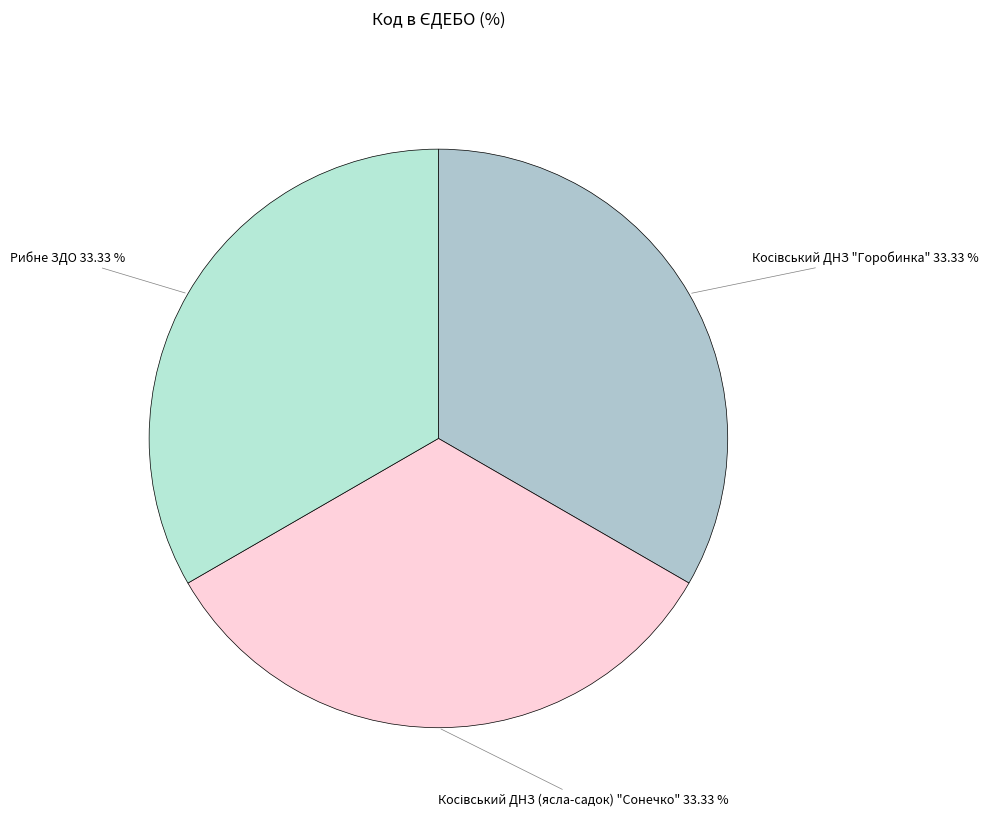

How many segments does this pie chart have?

3